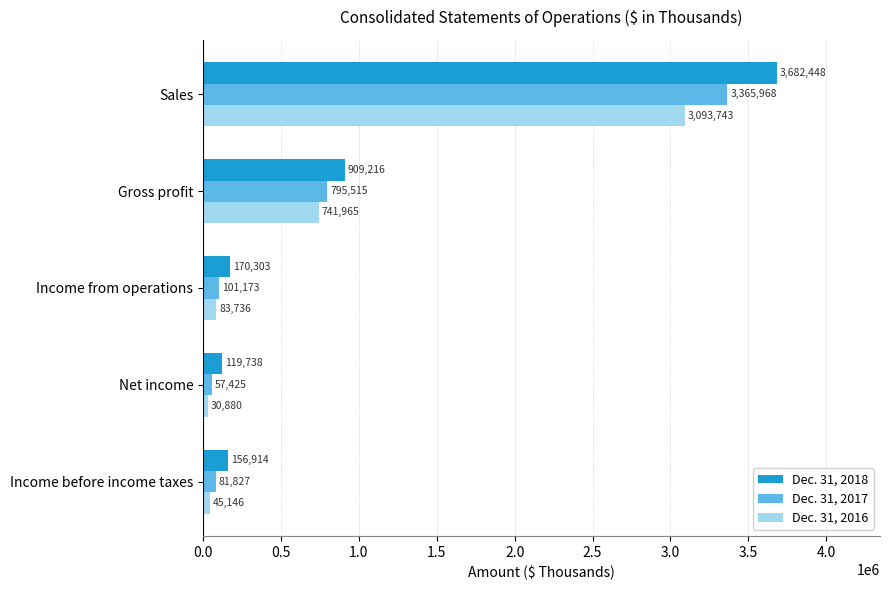

What are all the series names shown in the legend?

Dec. 31, 2018, Dec. 31, 2017, Dec. 31, 2016